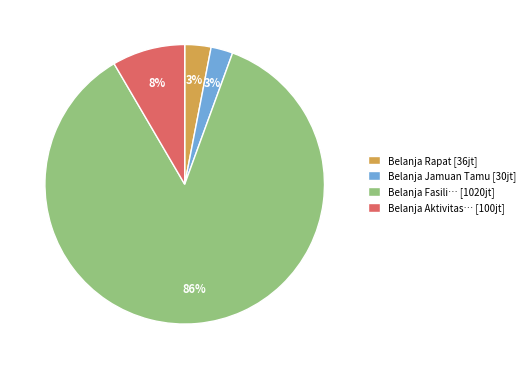

The Belanja Jamuan Tamu [30jt] slice represents 11% of the pie. True or false?

False